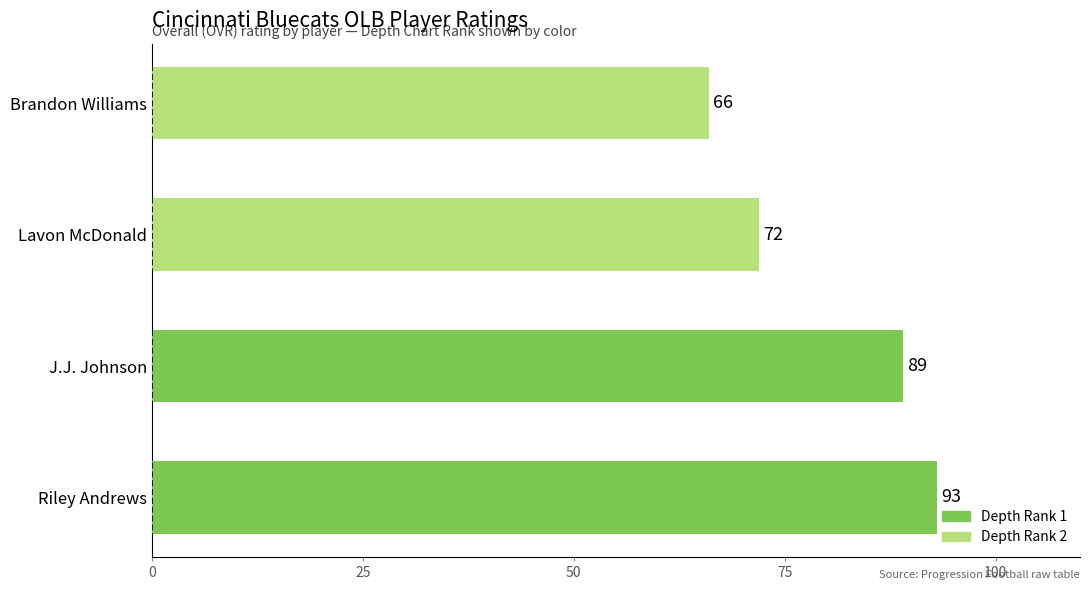

Count the number of data series in this chart.

1